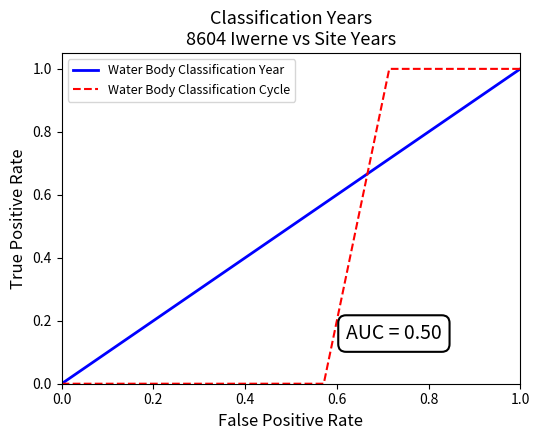

How many intersections are there between Water Body Classification Year and Water Body Classification Cycle?

1